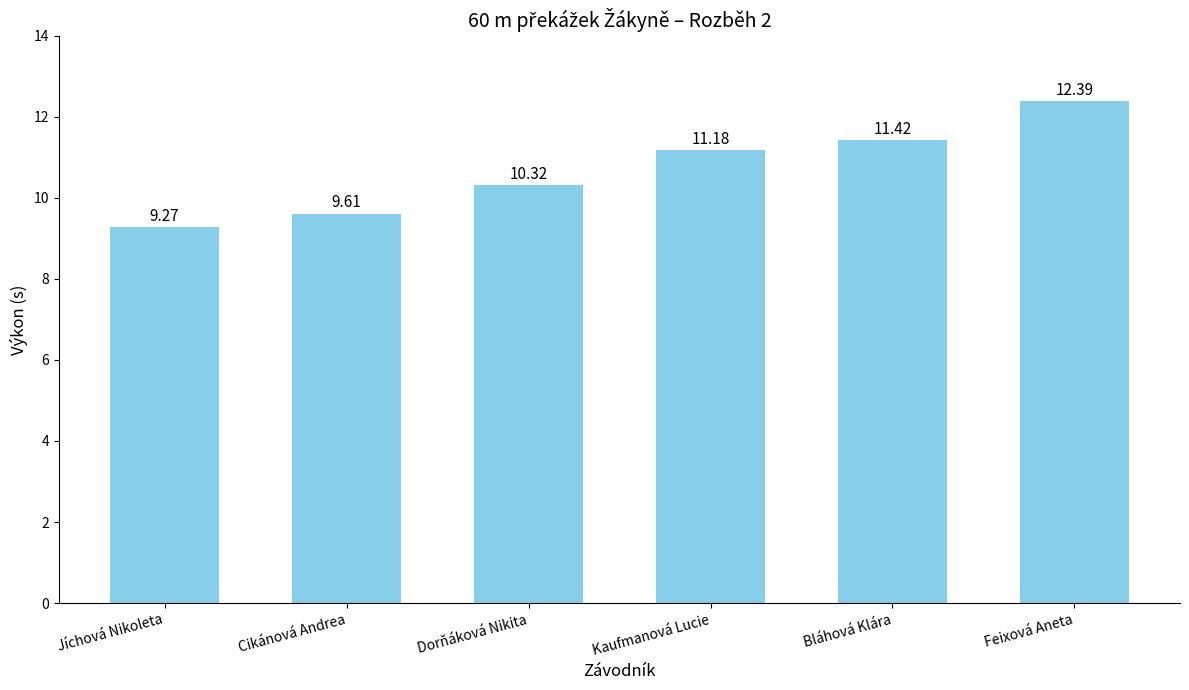

At which category does the chart reach its peak across all series?

Feixová Aneta